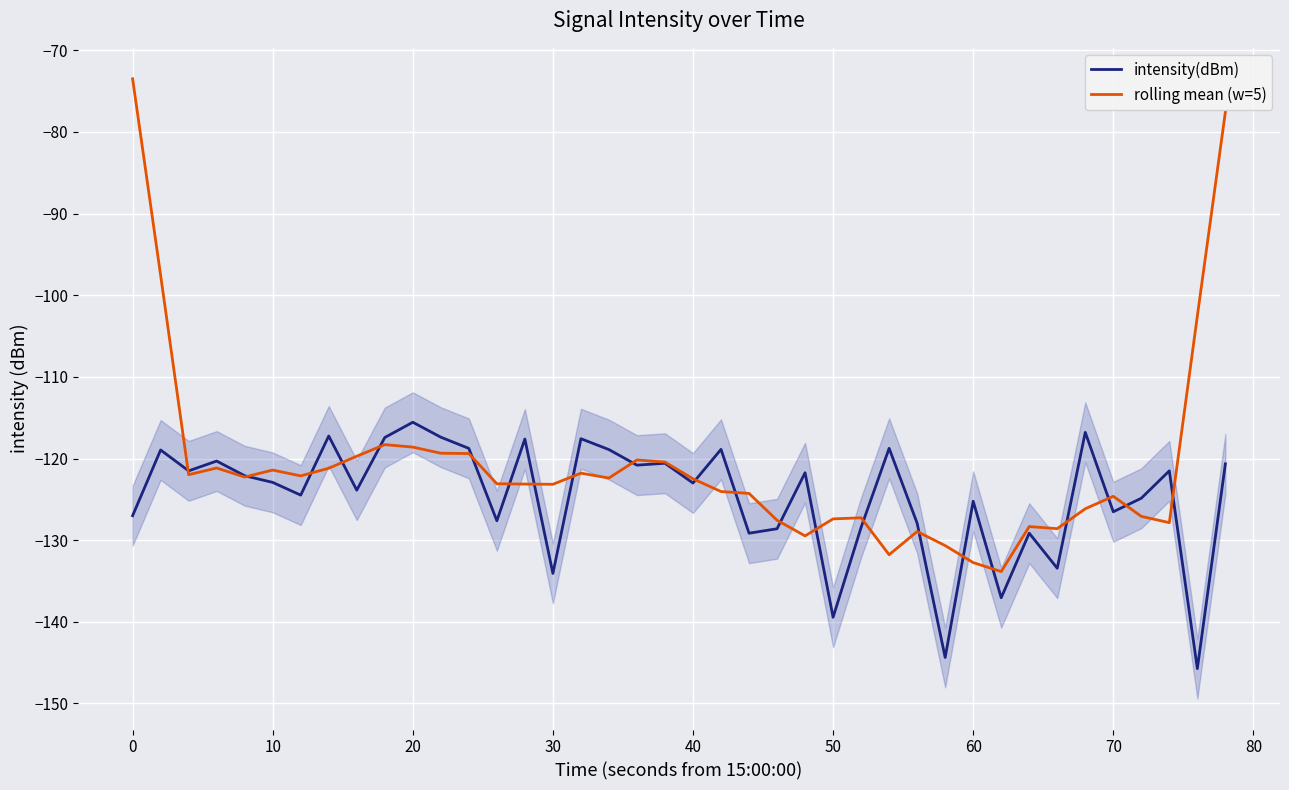

Is it true that intensity(dBm) equals -127.0 at 0?

True